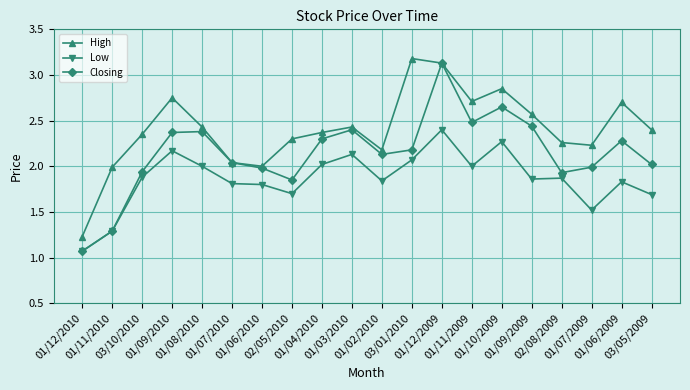

What is the greatest value displayed?

3.2